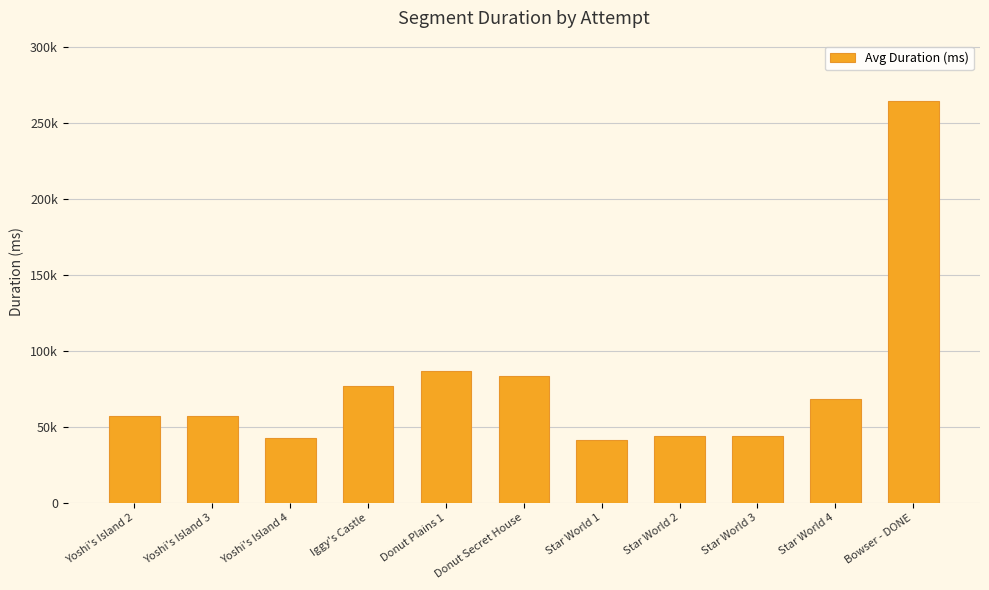

Are the bars horizontal?

No